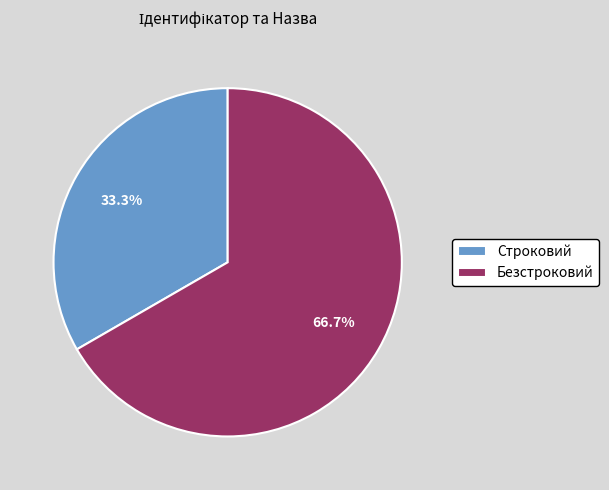

Which slice is the smallest?

Строковий